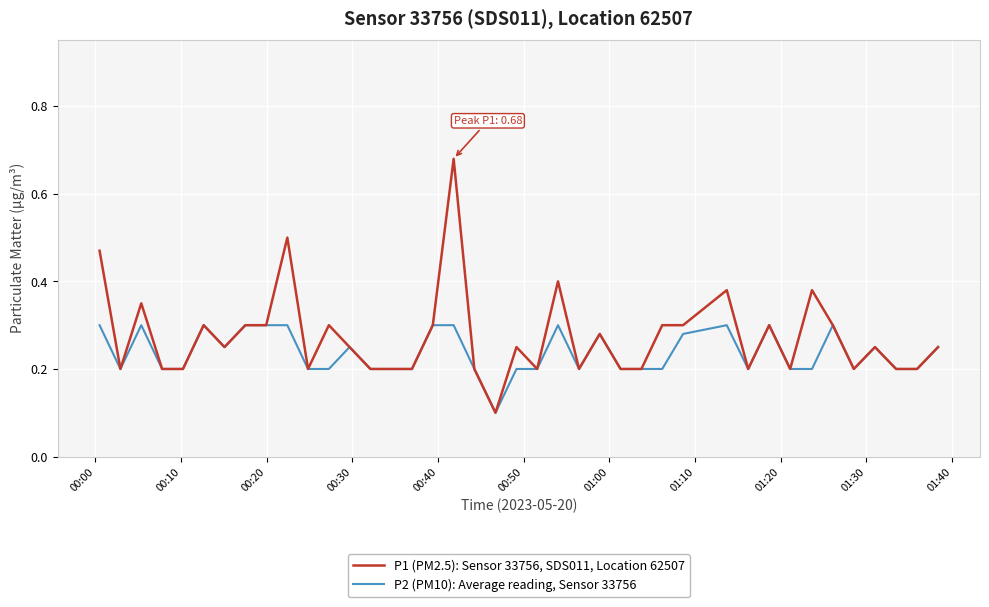

List the series in order of their overall mean, highest first.

P1 (PM2.5): Sensor 33756, SDS011, Location 62507, P2 (PM10): Average reading, Sensor 33756